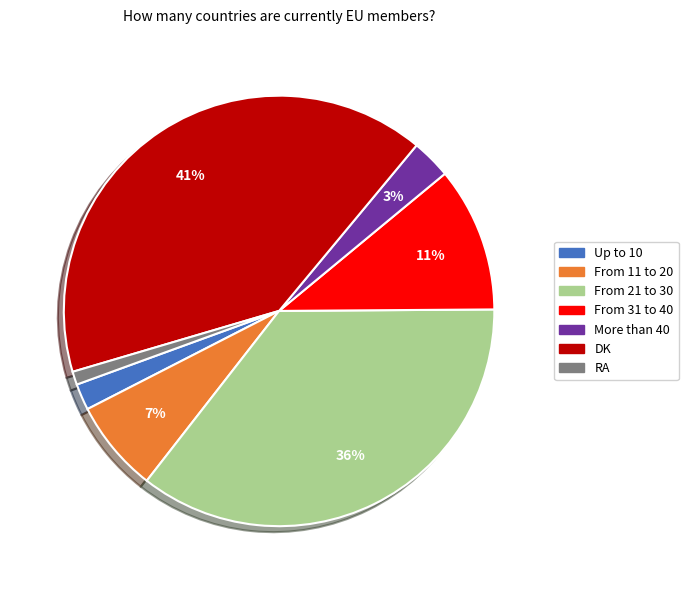

Approximately how many times larger is the value at More than 40 compared to DK?

0.1